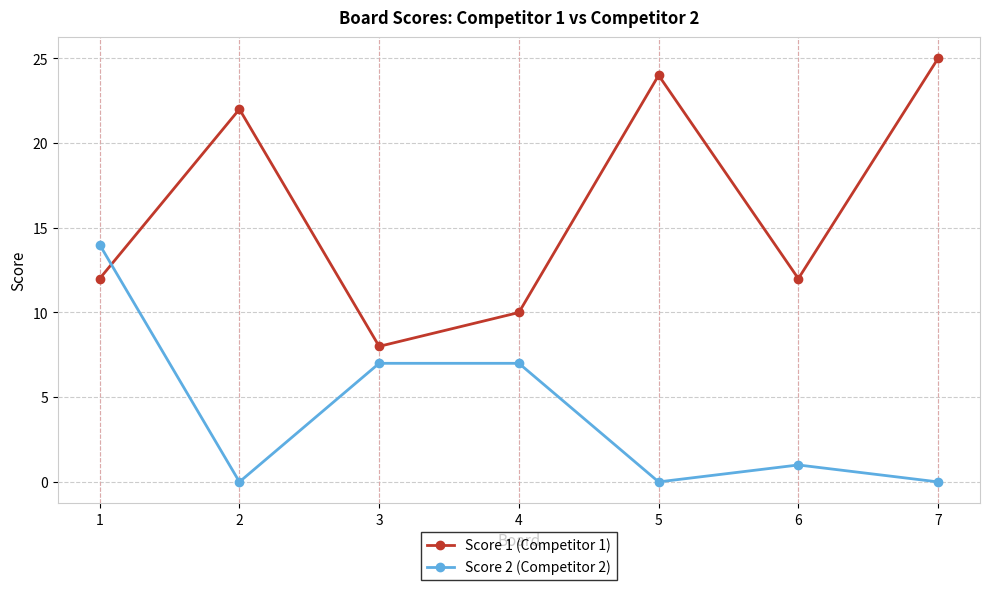

List the series in order of their peak value, lowest first.

Score 2 (Competitor 2), Score 1 (Competitor 1)